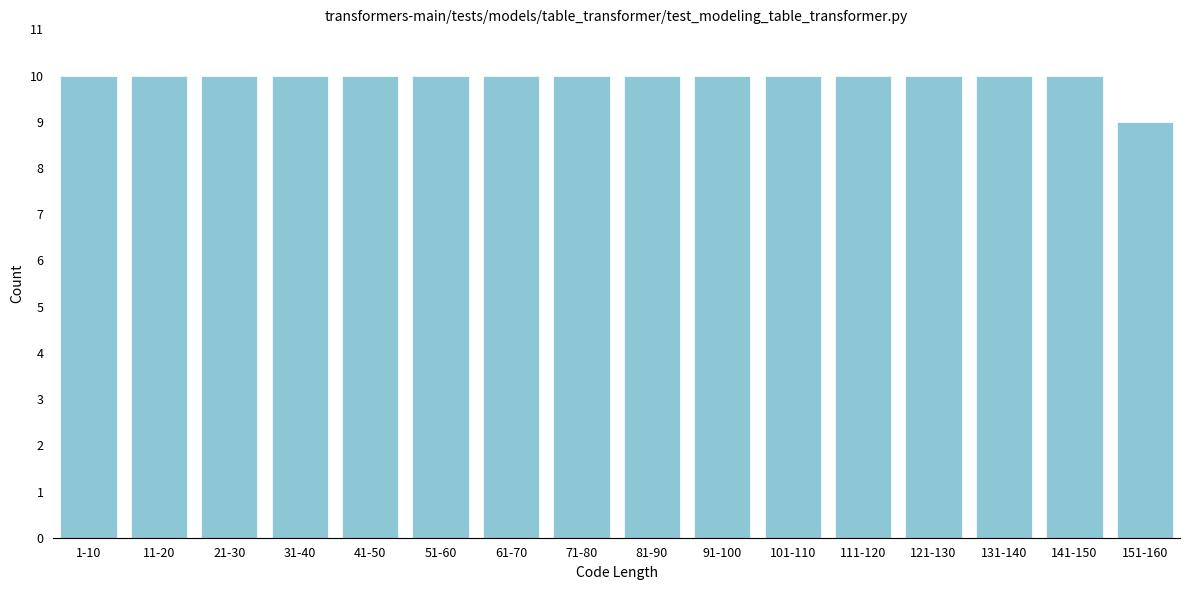

Reading left to right, what are all the values shown in this chart?

1-10=10	11-20=10	21-30=10	31-40=10	41-50=10	51-60=10	61-70=10	71-80=10	81-90=10	91-100=10	101-110=10	111-120=10	121-130=10	131-140=10	141-150=10	151-160=9